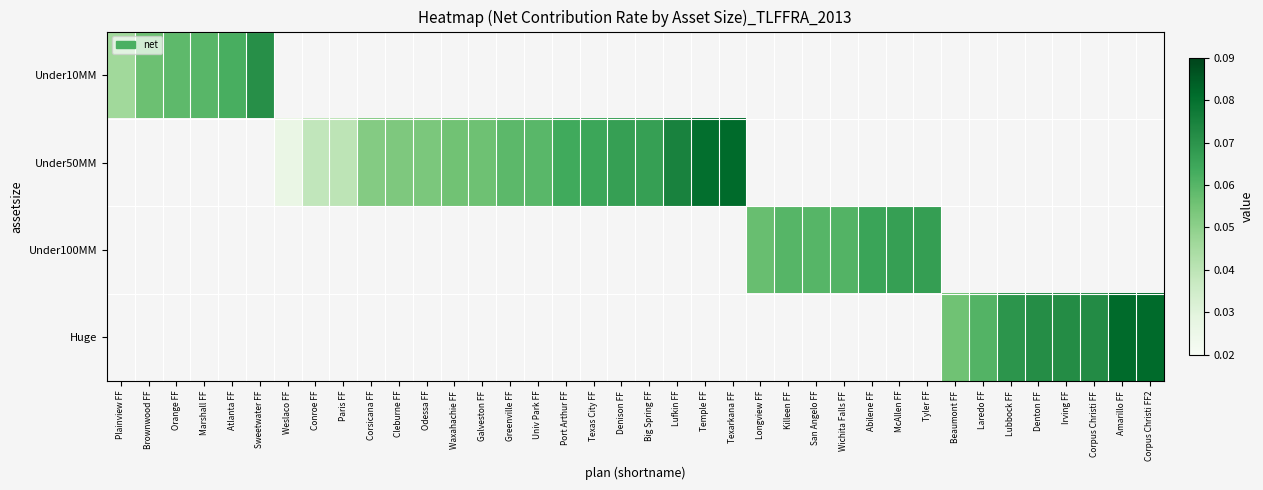

List the series in order of their overall mean, lowest first.

Under10MM, Under50MM, Under100MM, Huge